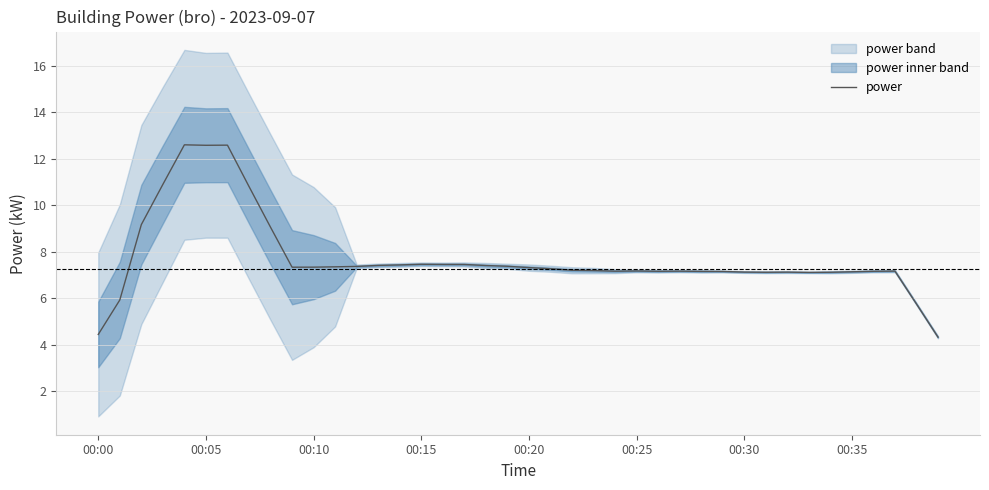

True or false: power has a value of 7.1 at 00:30.

True